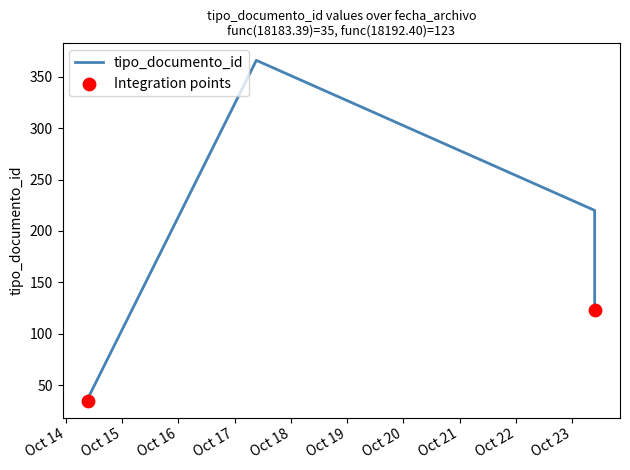

Which has a higher value, 2019-10-17 09:16:13 or 2019-10-14 09:26:00?

2019-10-17 09:16:13